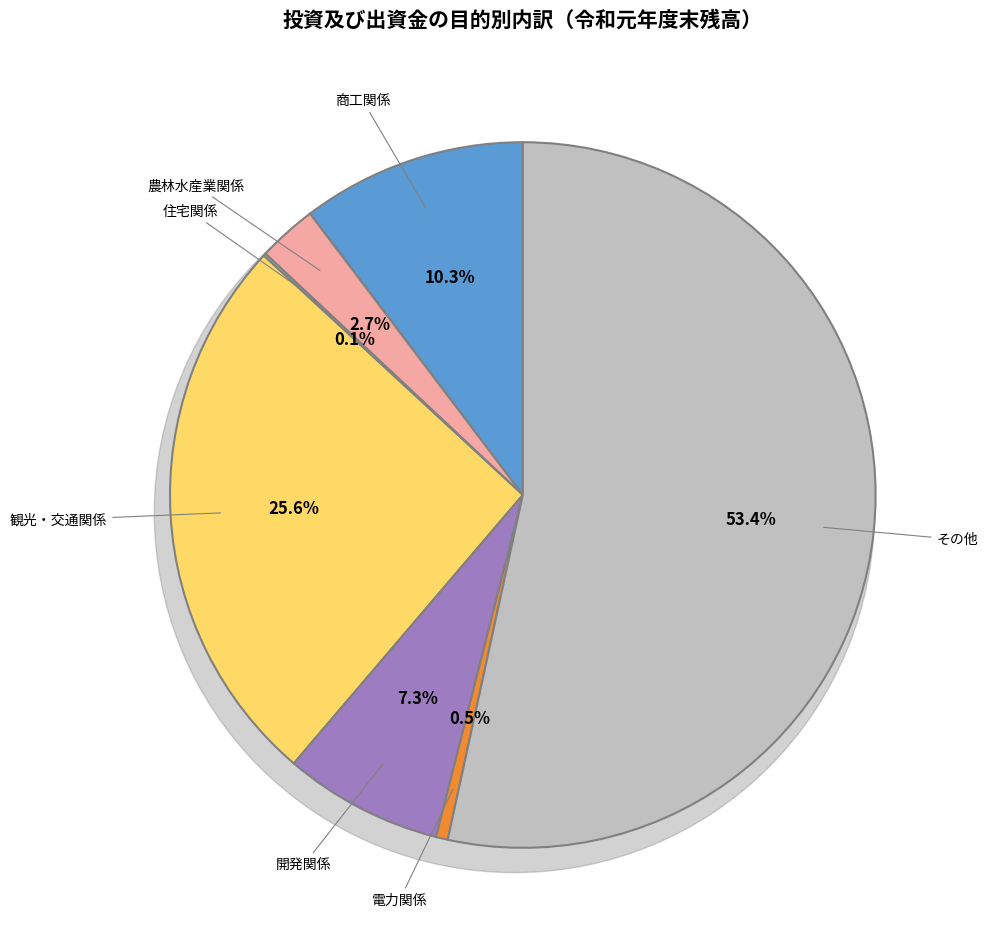

To the nearest percent, what is the combined percentage of その他 and 観光・交通関係?

79%